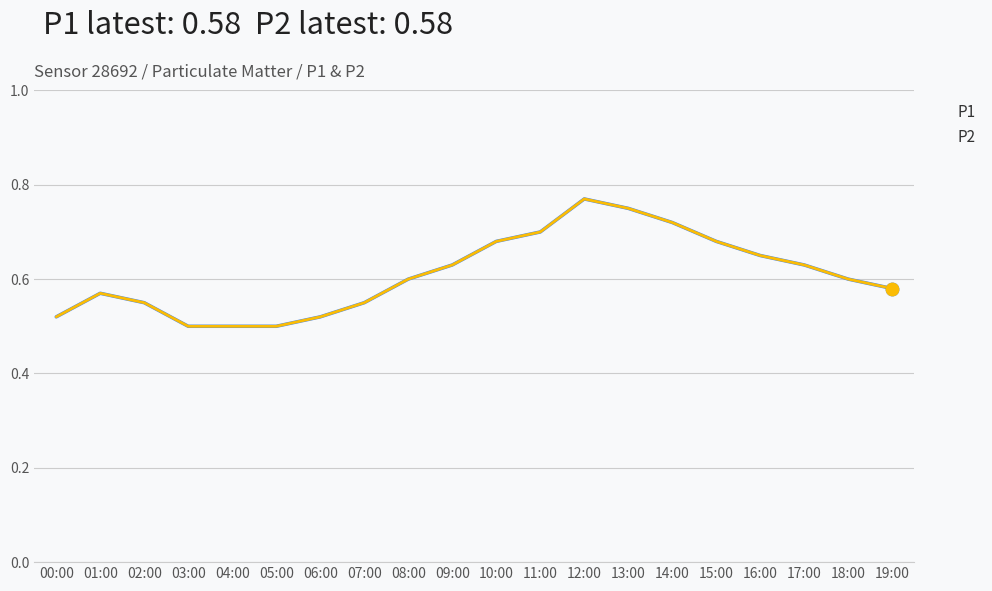

What is the total value across all series at 14:00?

1.4